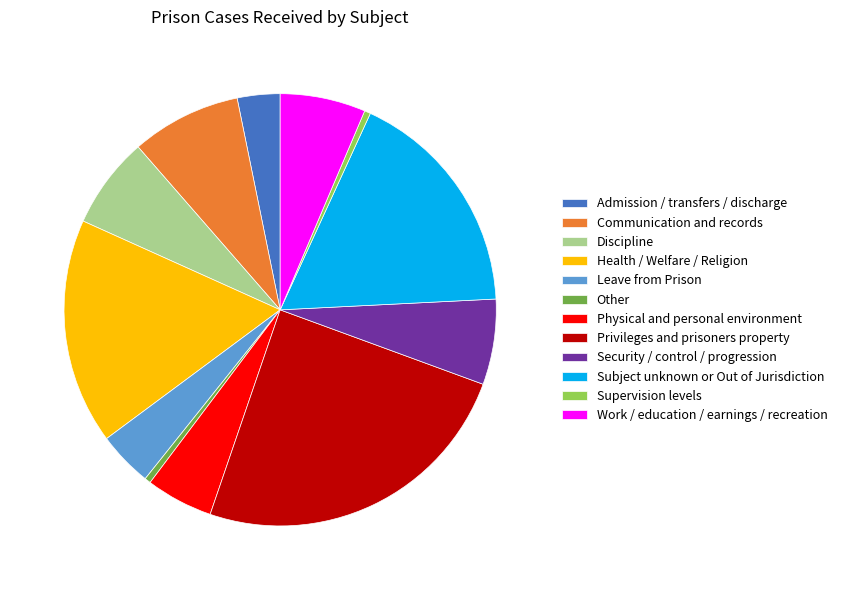

Is Other the majority of the pie?

No